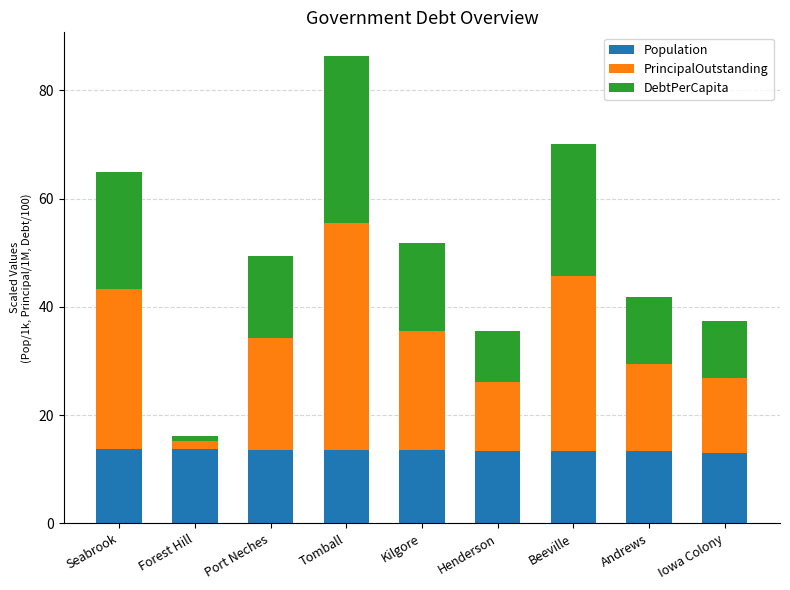

What is the sum of all Population values?

121.1